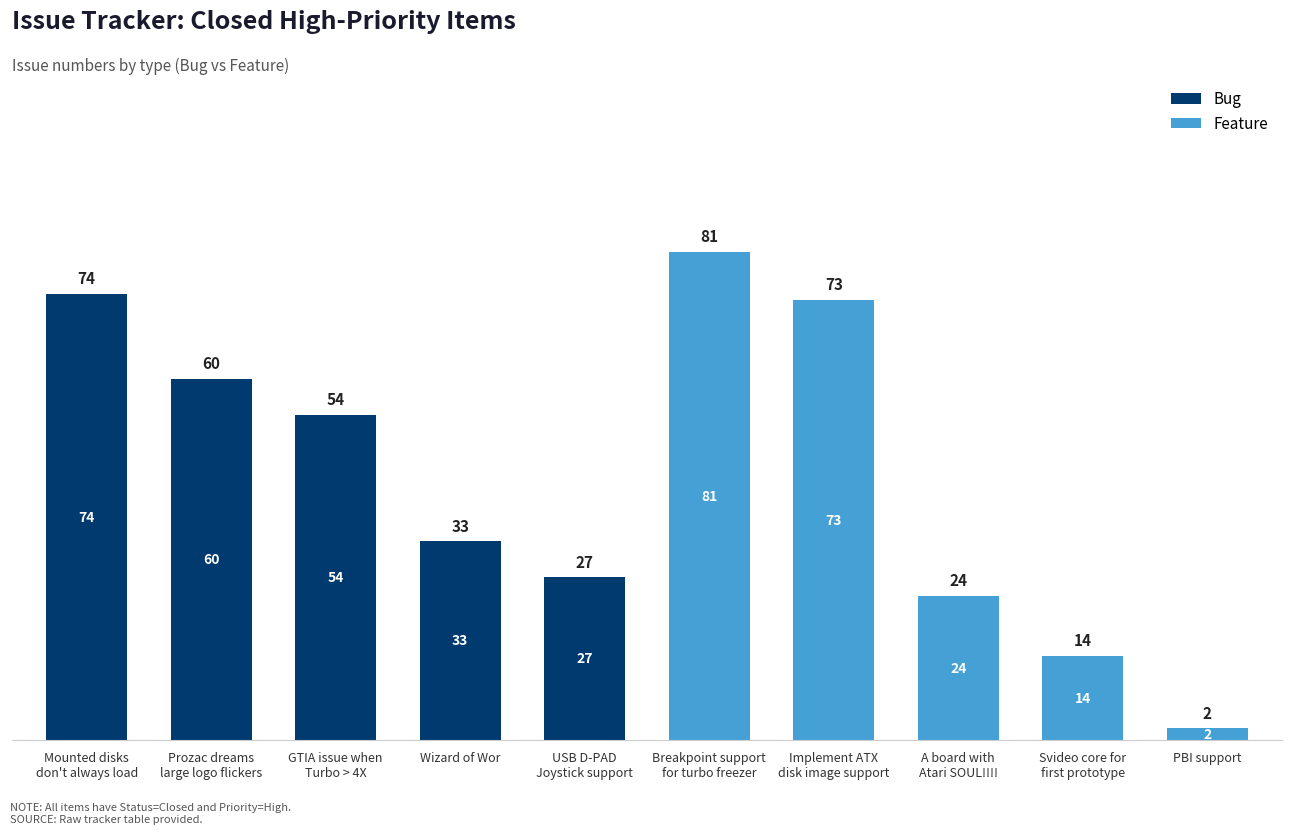

Does the chart contain stacked bars?

Yes